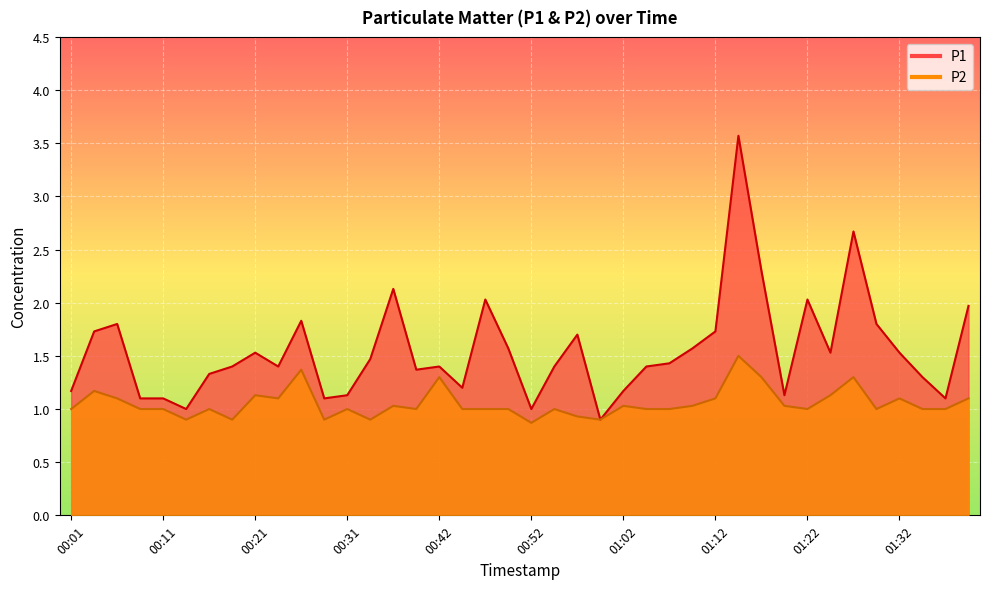

Between 00:39 and 01:04, which series saw the biggest shift?

P1